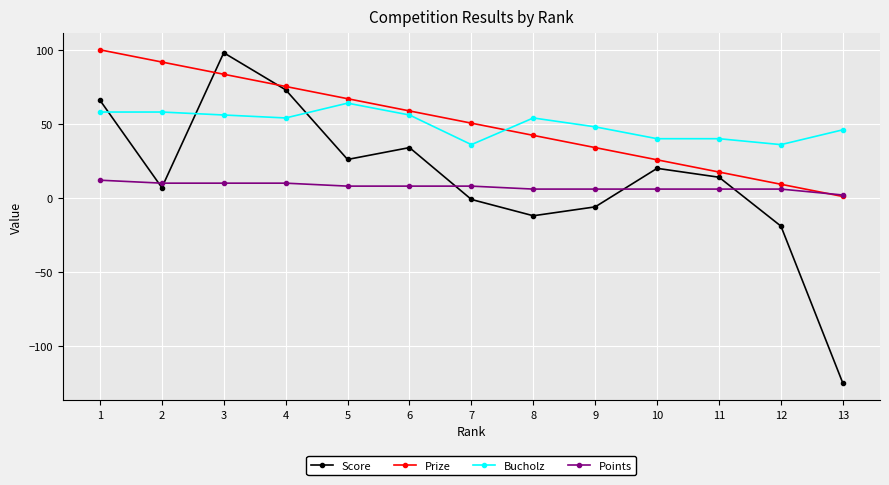

How many categories are shown in the chart?

13